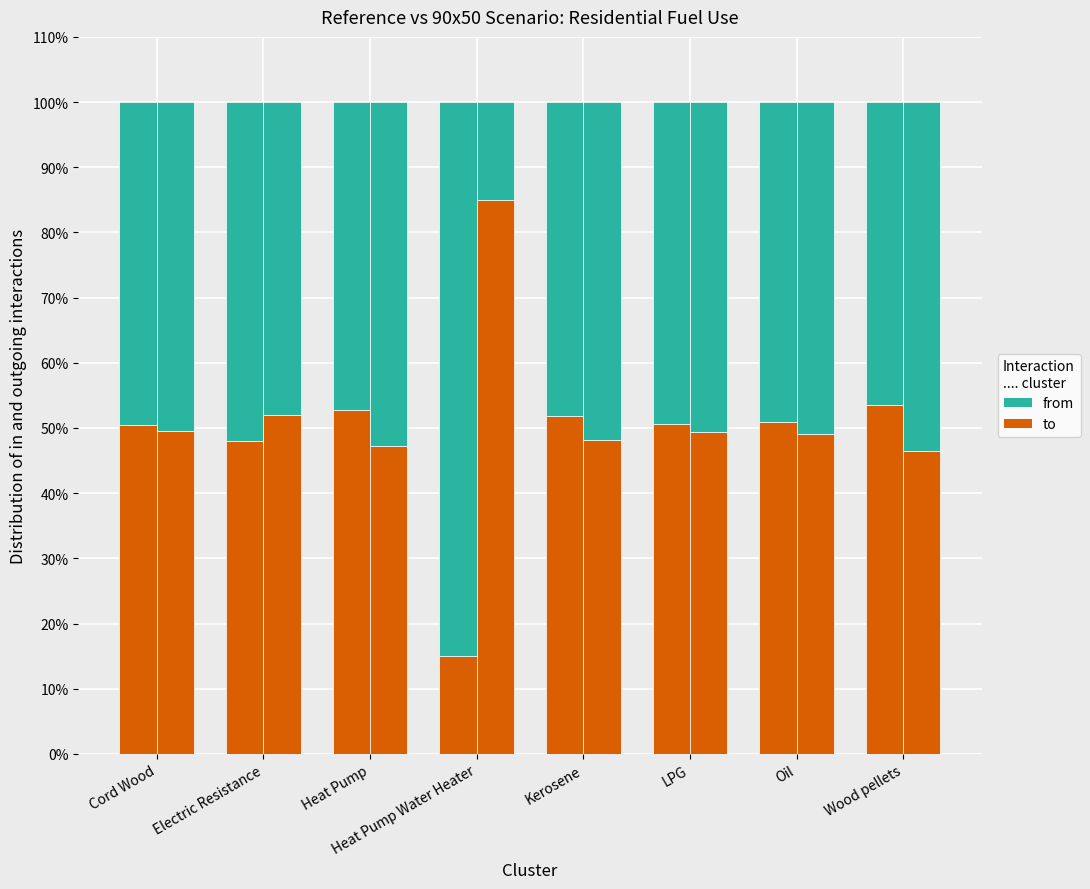

What is the spread (max minus min) of values at Kerosene?

3.8